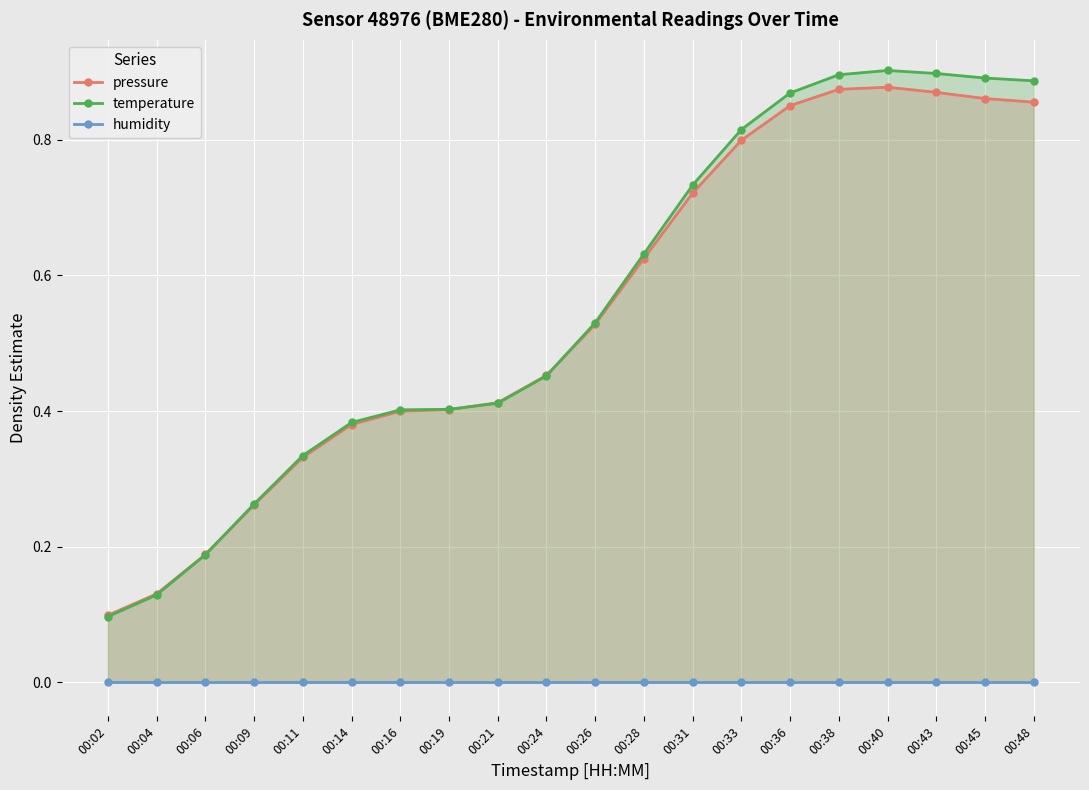

The pressure series shows 0.2 at 00:02. True or false?

False